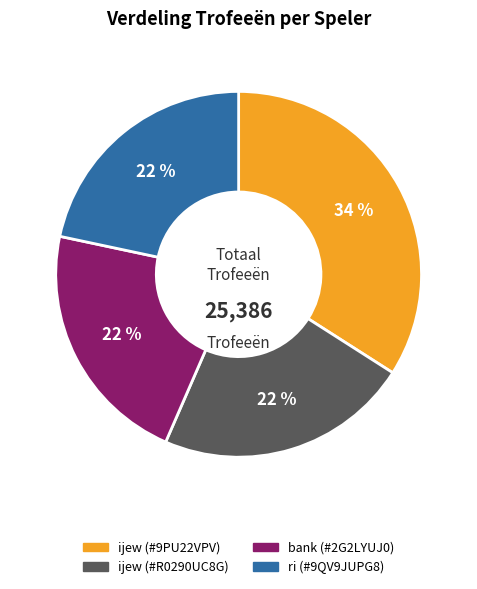

Is the sum of ri (#9QV9JUPG8) and ijew (#R0290UC8G) greater than half?

No